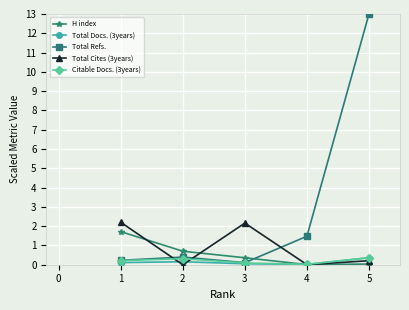

Which series ends up on top after the final intersection of Total Refs. and H index?

Total Refs.